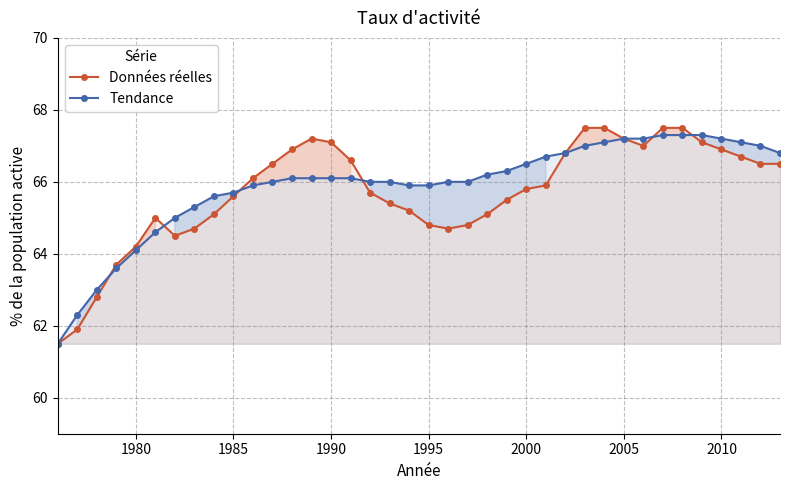

At which label is Données réelles closest to 64?

1980